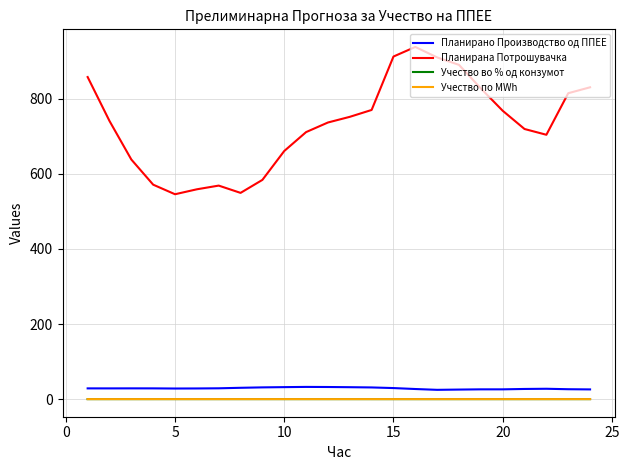

Does the chart have visible grid lines?

Yes